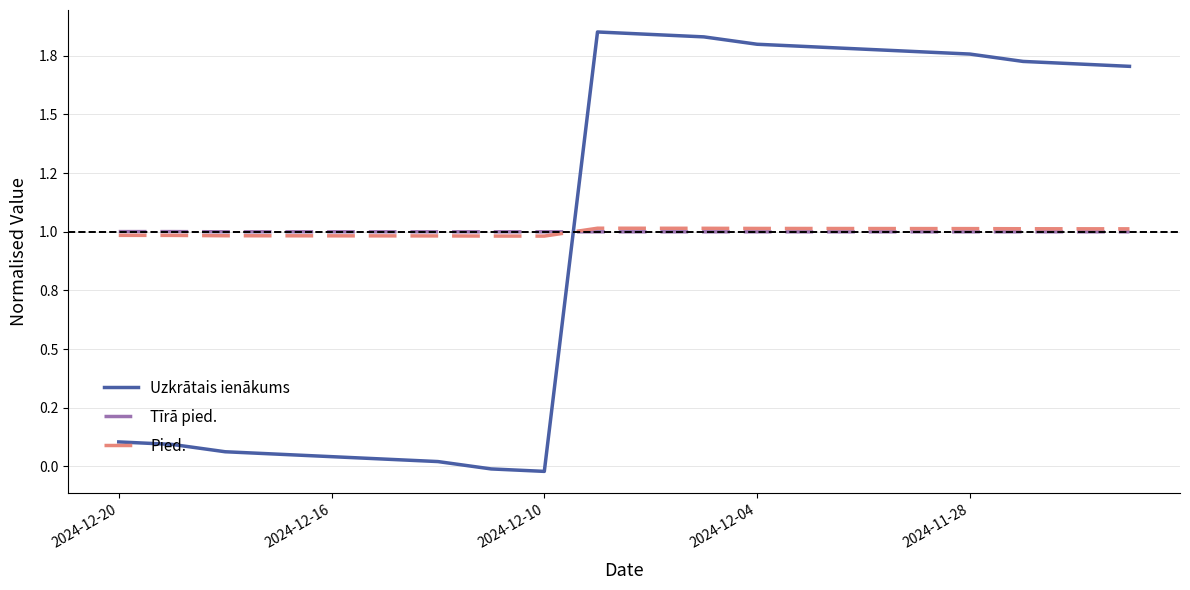

After their last crossing, which series has the higher values: Pied. or Uzkrātais ienākums?

Uzkrātais ienākums